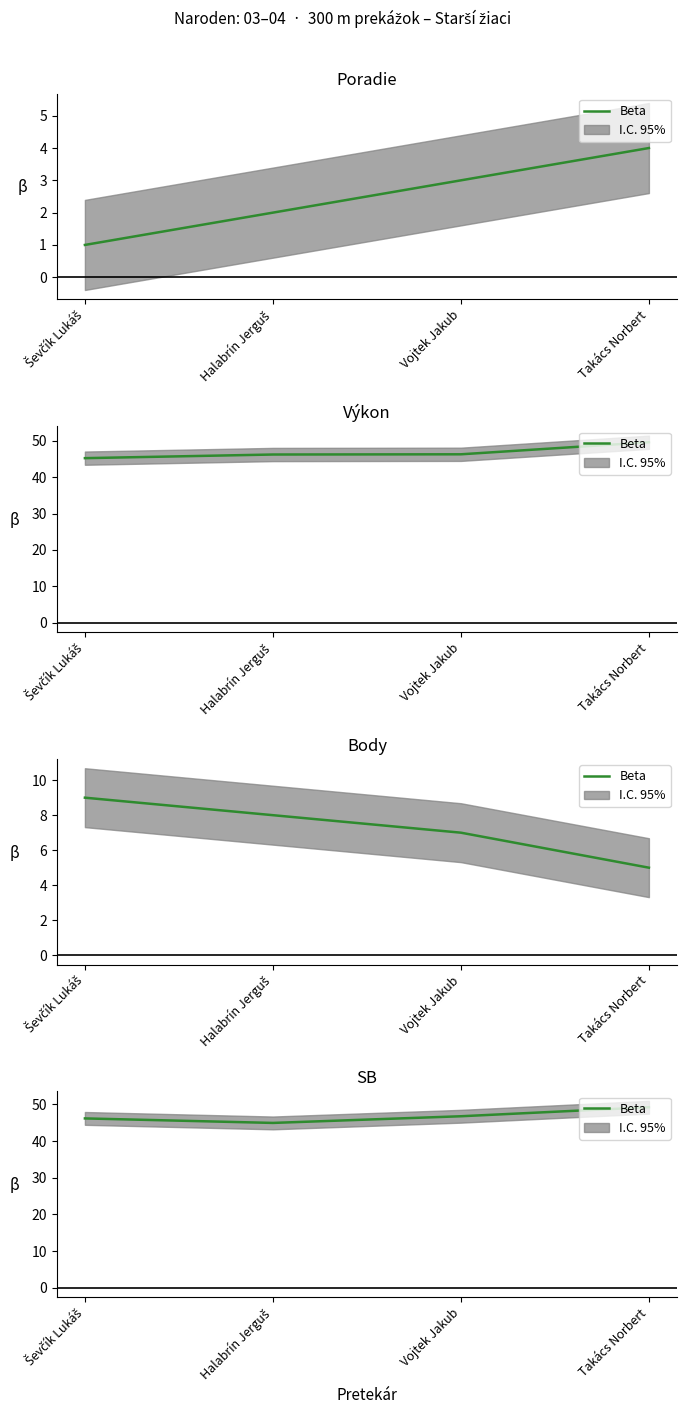

Rank the categories by value from lowest to highest.

Halabrín Jerguš, Ševčík Lukáš, Vojtek Jakub, Takács Norbert